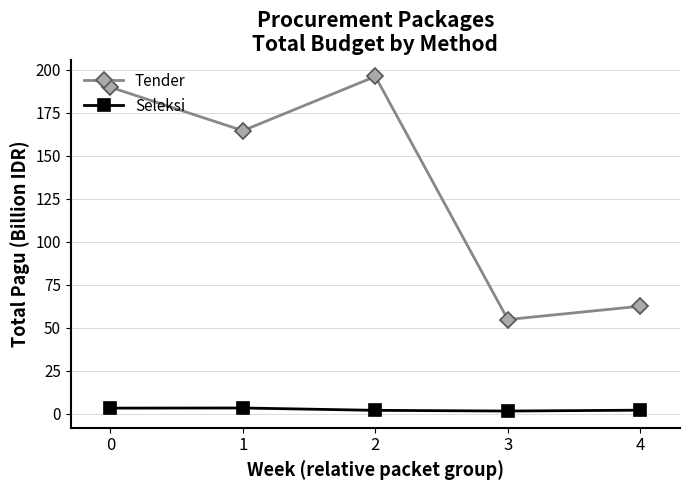

List the series in order of their peak value, lowest first.

Seleksi, Tender